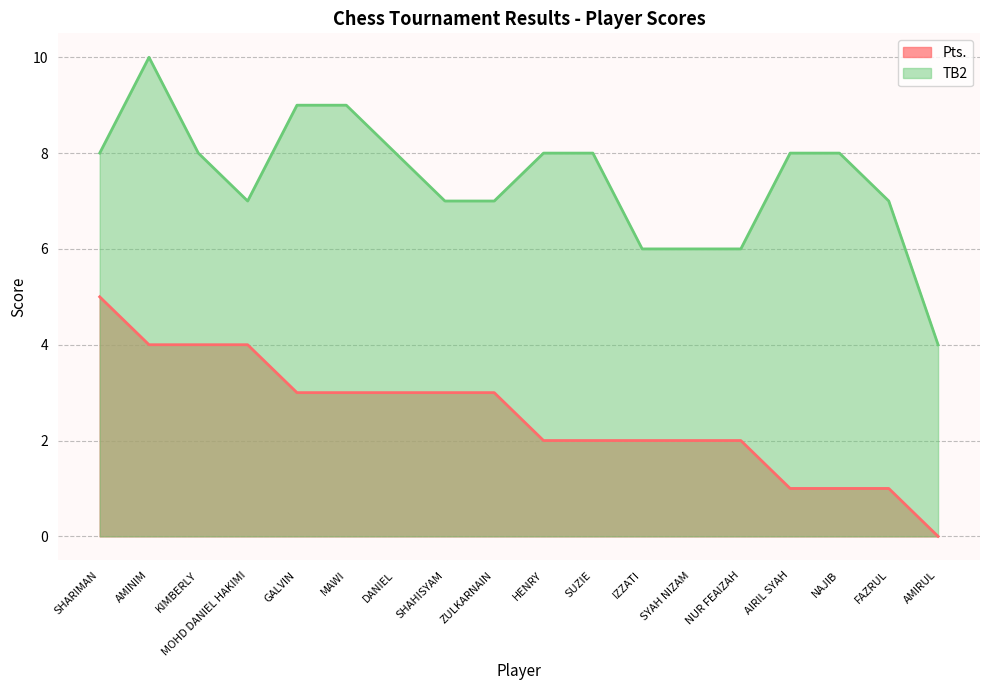

What is the label of the 15th point from the right?

MOHD DANIEL HAKIMI